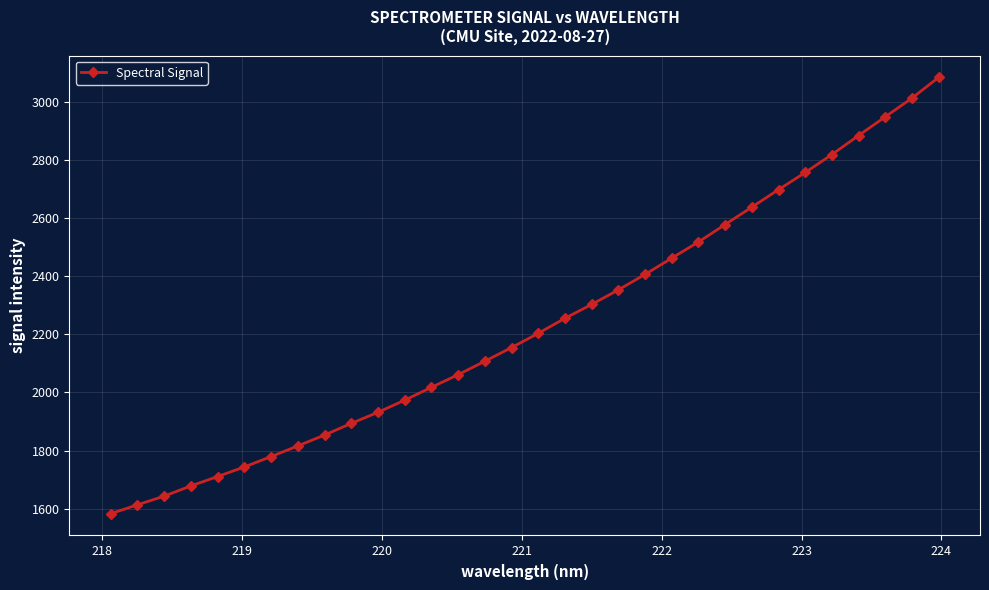

True or false: there are more than 2 points higher than both neighbors.

False